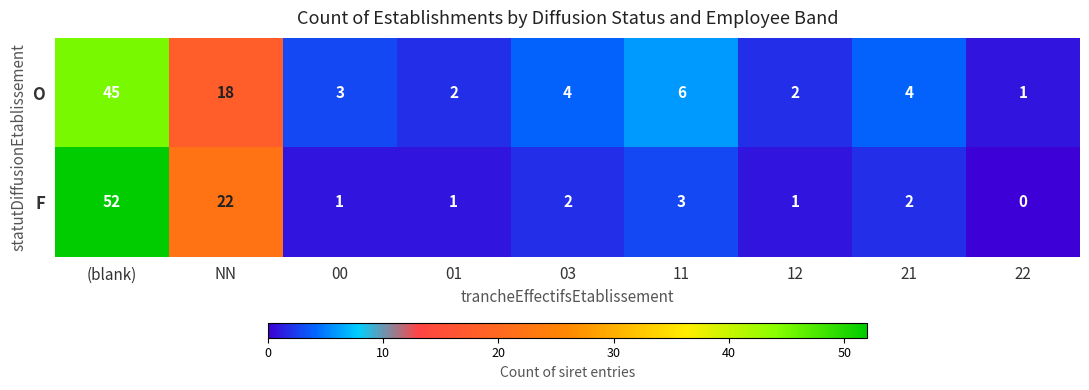

True or false: F has a value of 2 at 11.

False